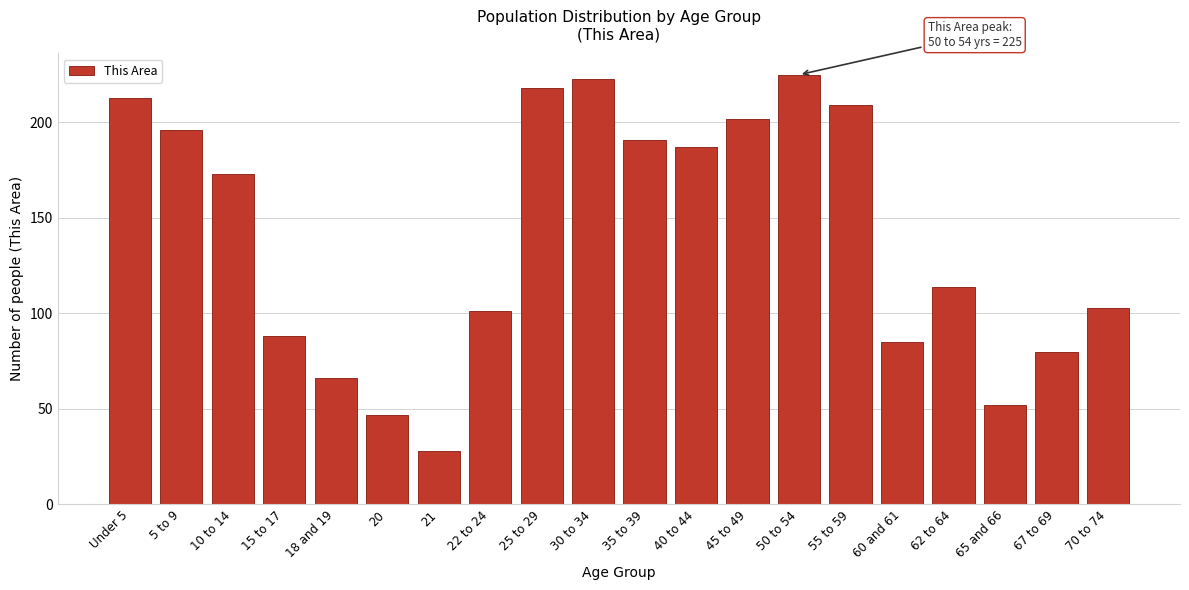

Reading left to right, transcribe all the data shown in this chart.

213	196	173	88	66	47	28	101	218	223	191	187	202	225	209	85	114	52	80	103